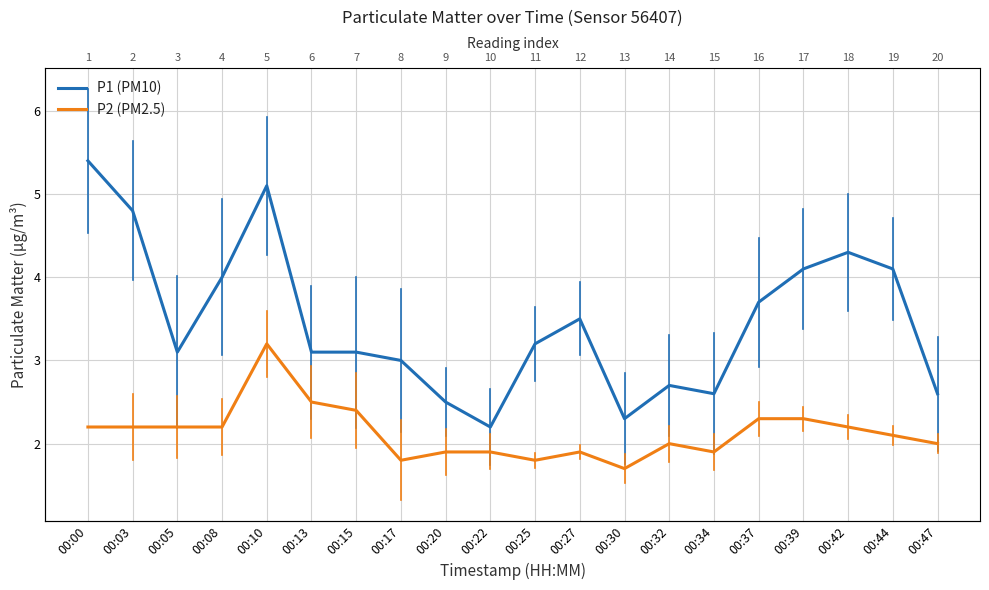

What is the difference between the highest and lowest values at 00:47?

0.6